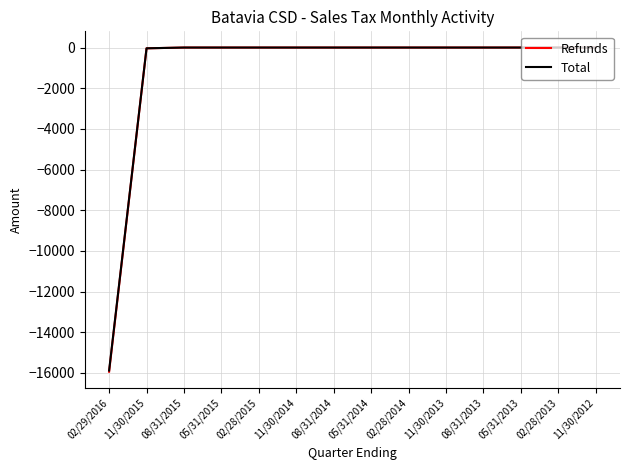

Is it true that Total equals -5328.3 at 02/28/2015?

False